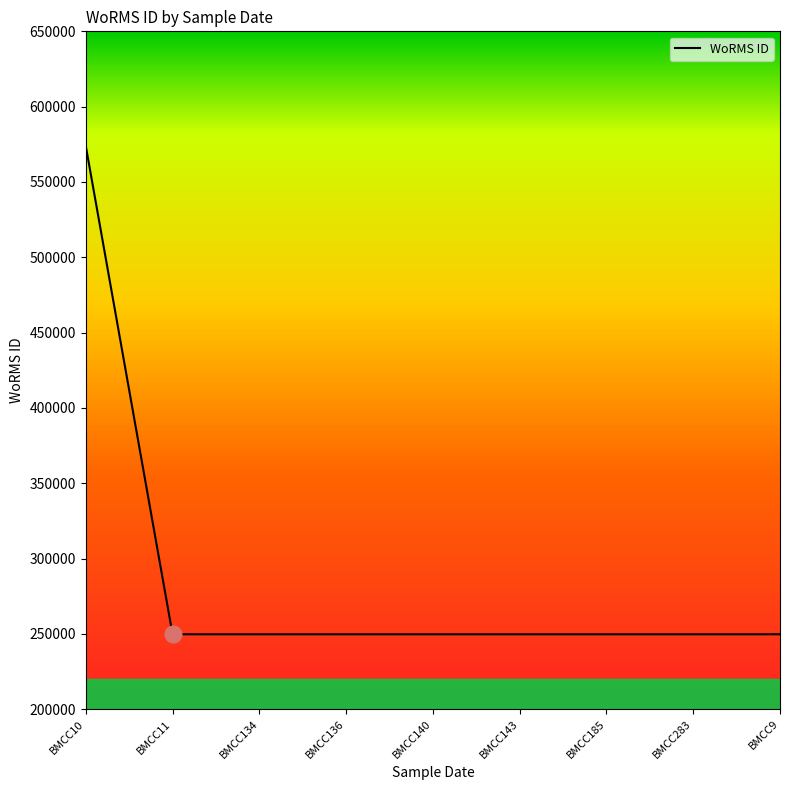

Reading left to right, extract all data points from this chart.

573929	249731	249731	249731	249731	249731	249731	249731	249731